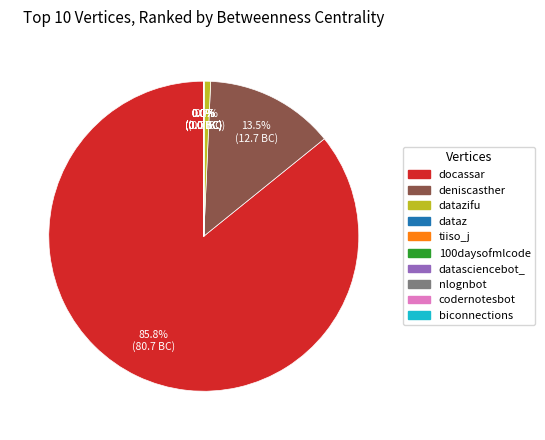

To the nearest percent, what is the average slice percentage?

10%